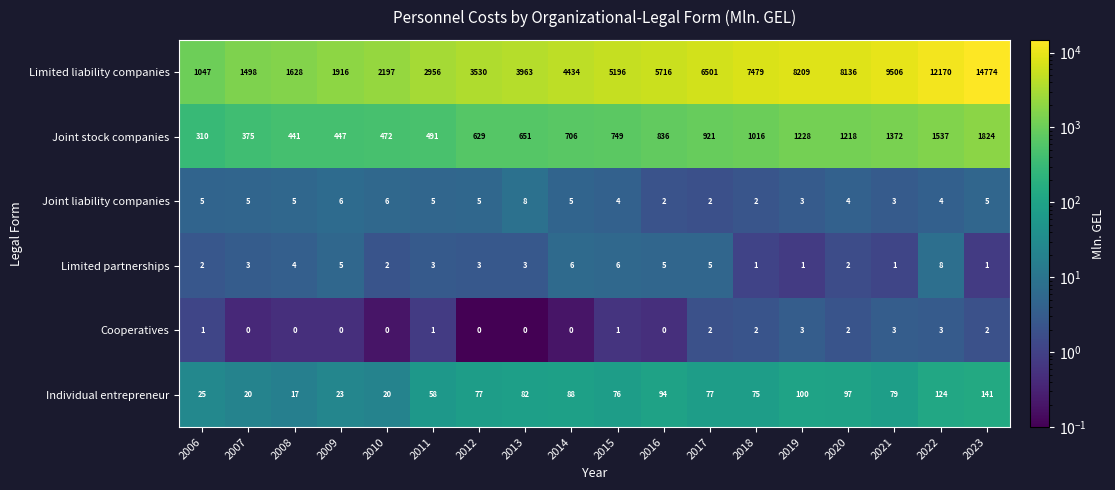

What is the average value of the Limited liability companies series?

5603